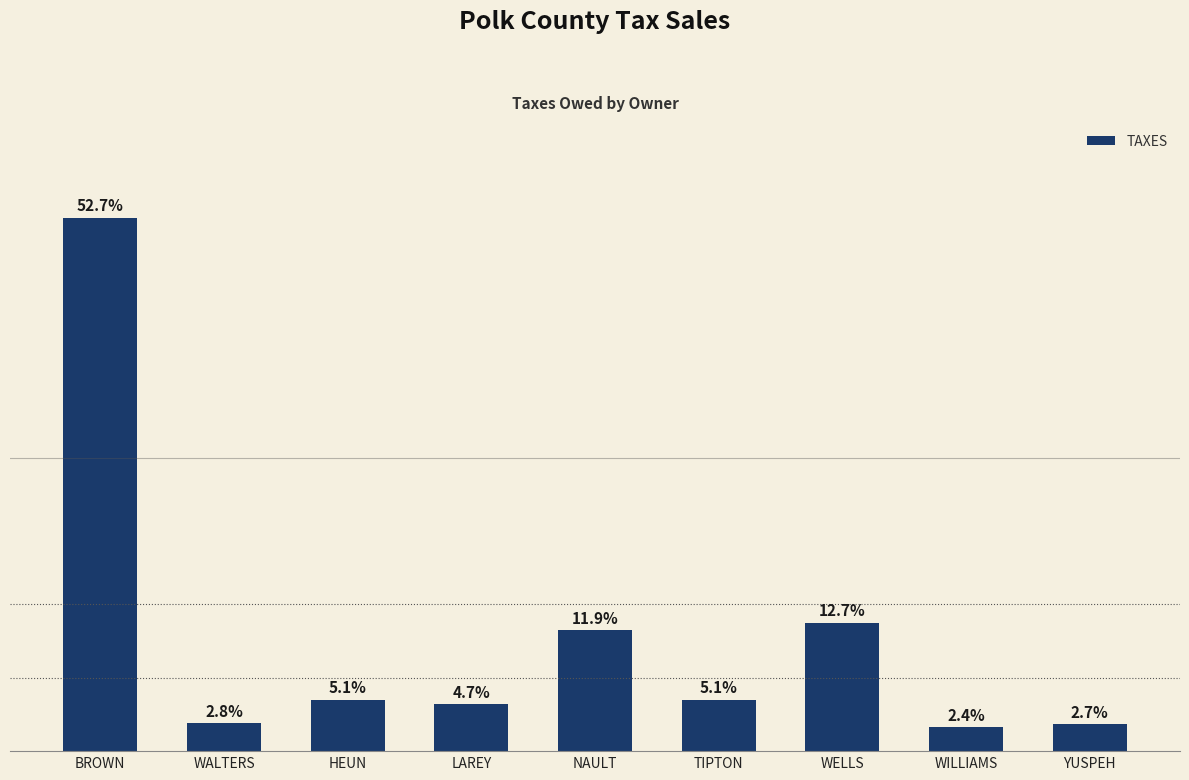

Approximately how many times larger is the value at LAREY compared to NAULT?

0.4